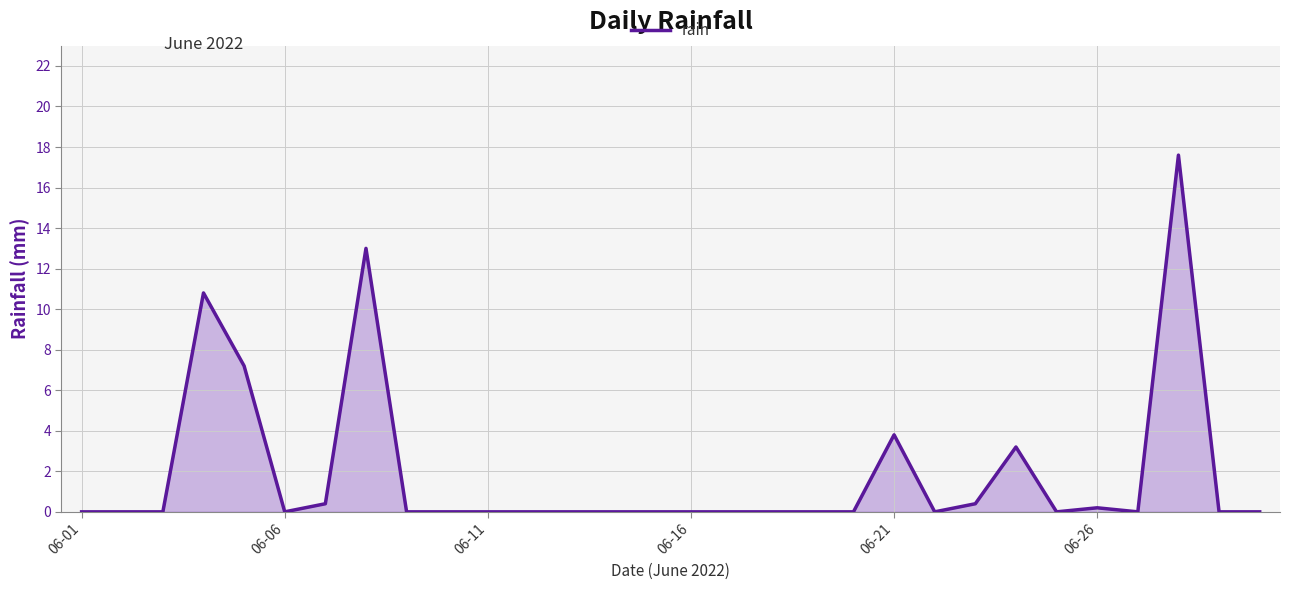

What is the greatest value displayed?

17.6